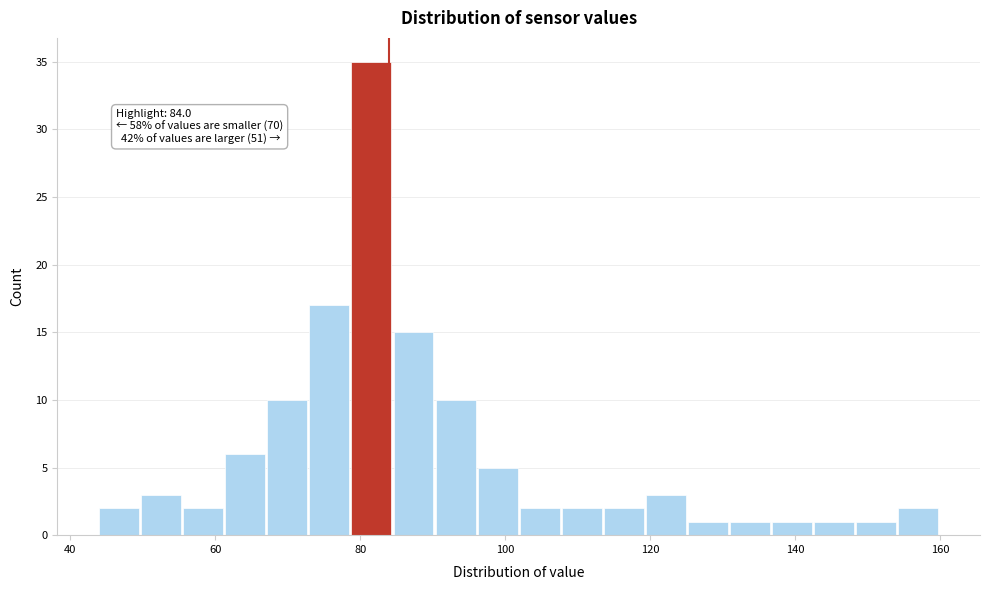

Around what value on the x-axis is the tallest bar? Give the approximate position of its centre, as read against the axis.

82